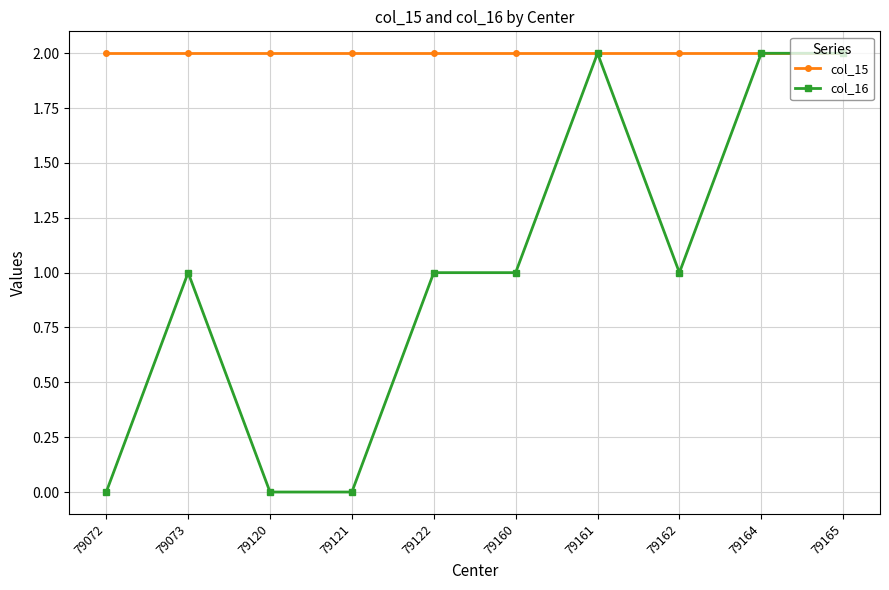

The value of col_15 at 79165 is 2. True or false?

True